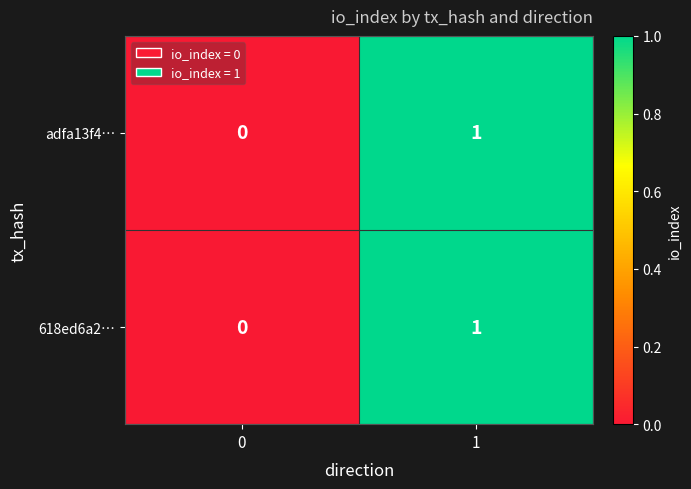

List the labels in order of adfa13f4… value, largest first.

1, 0